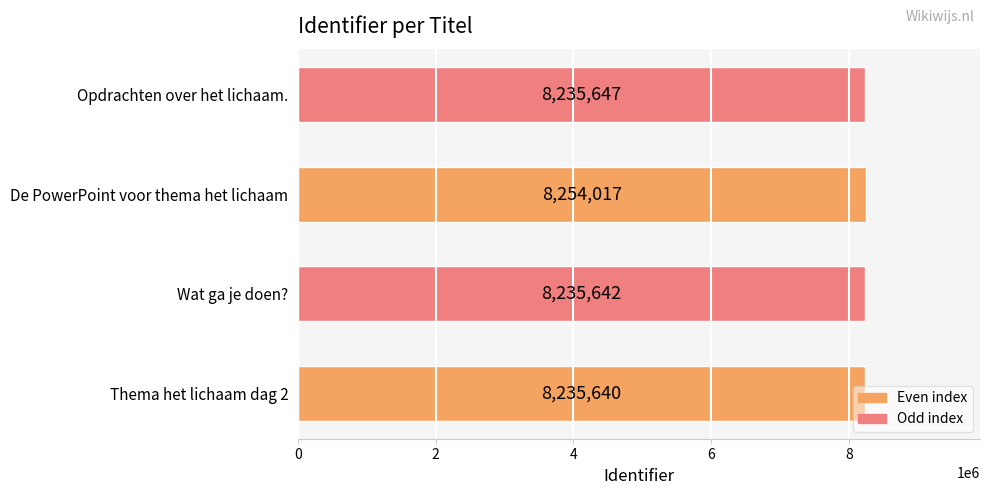

How many bars are there in total?

4